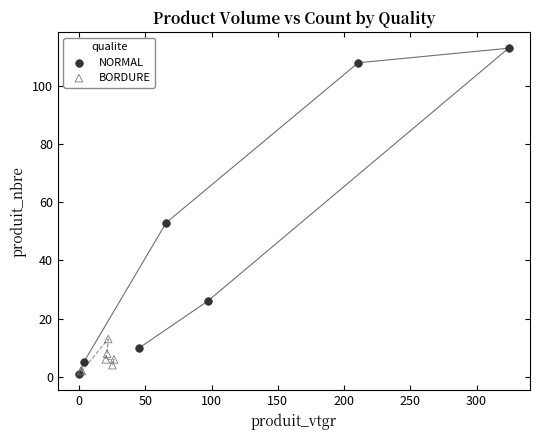

Which series reaches the maximum Y coordinate?

NORMAL